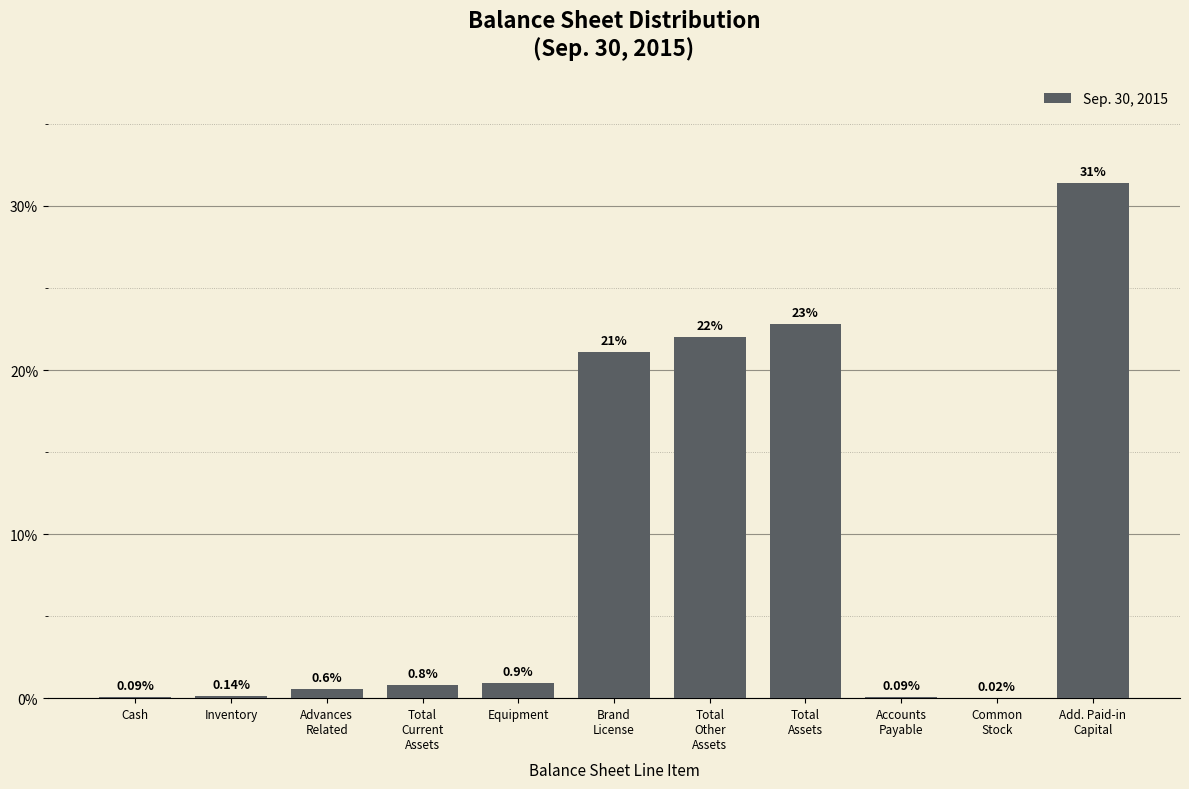

What is the sum of all values?

100.0